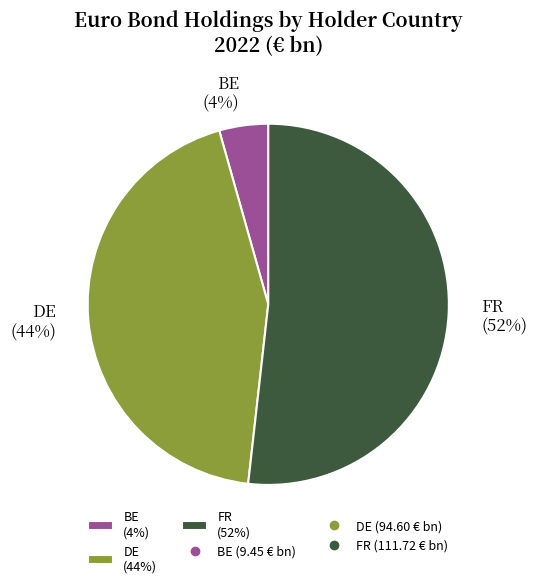

Rank the categories by value from highest to lowest.

FR, DE, BE